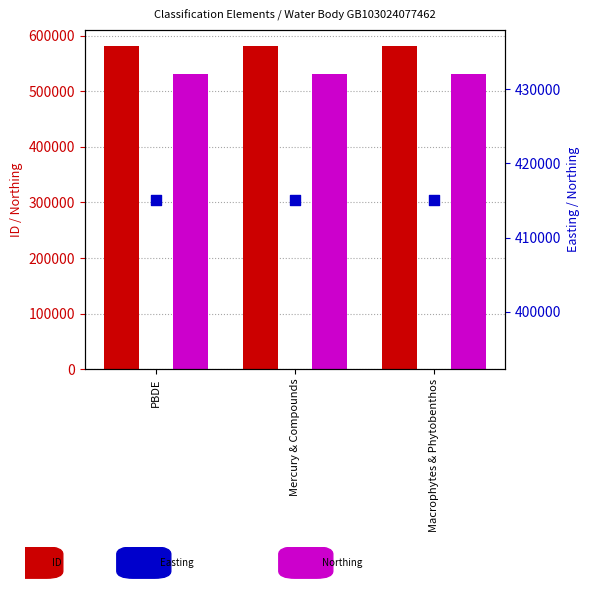

Is the value of Northing at PBDE greater than the value of Easting at Macrophytes & Phytobenthos?

Yes